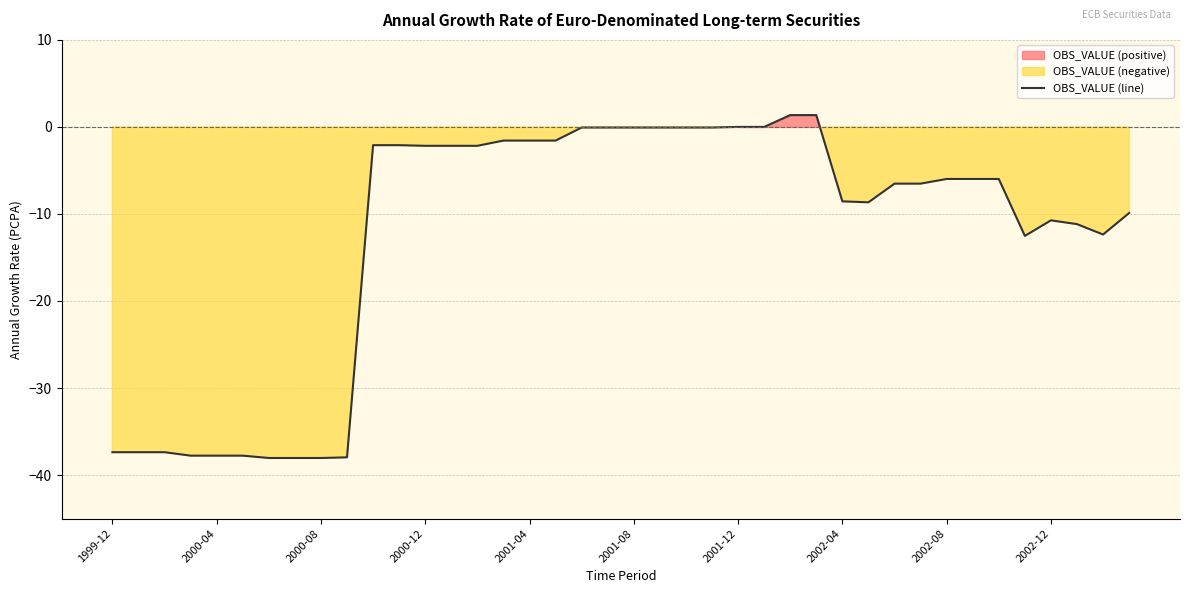

What is the value of the 7th point from the left?

-38.0